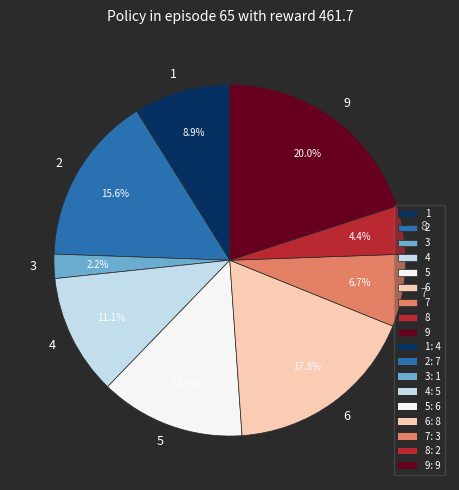

How many slices are in this pie chart?

9